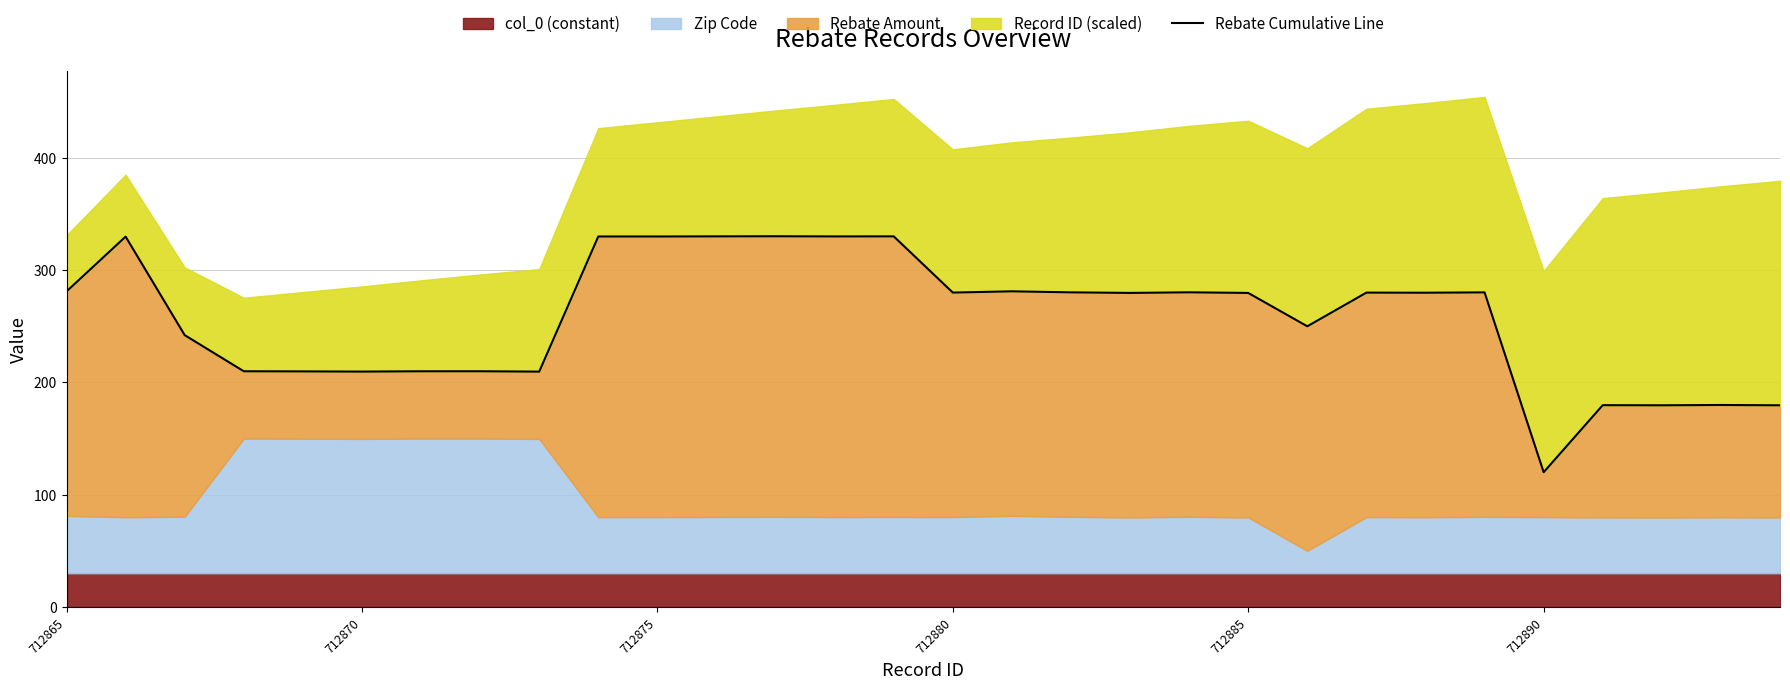

What position from the right is 22?

8